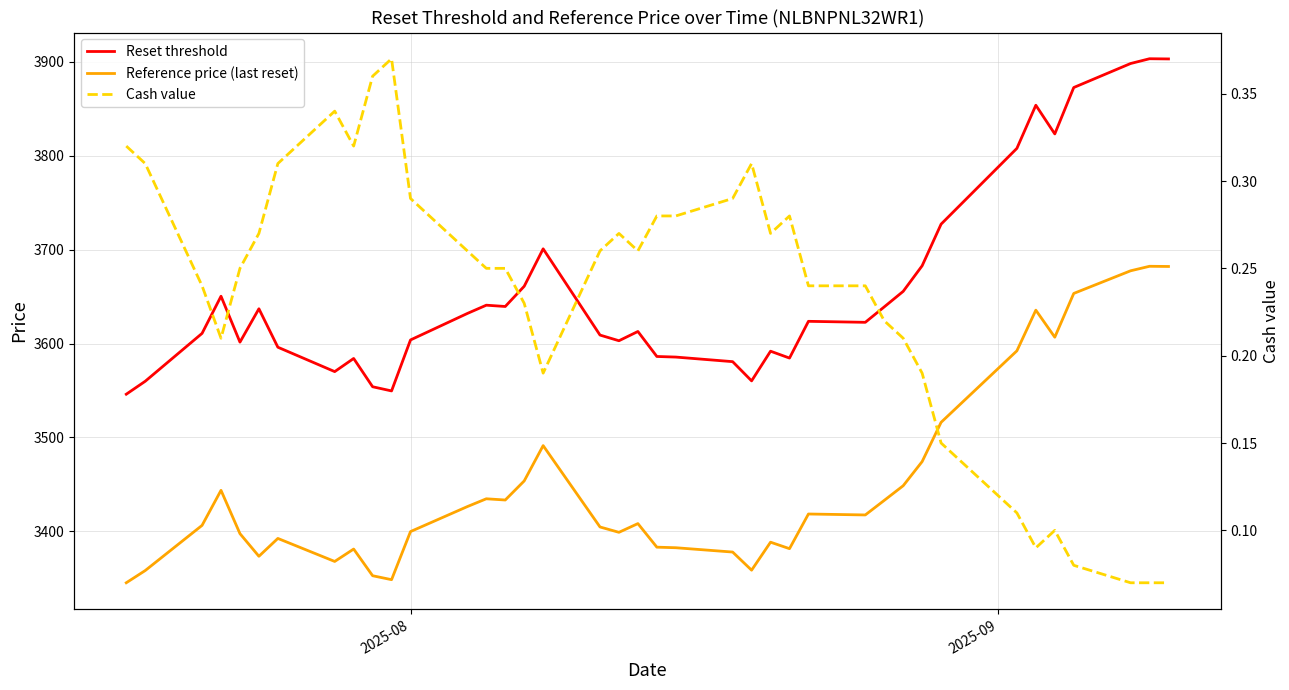

Does the chart display data point markers on the line(s)?

No